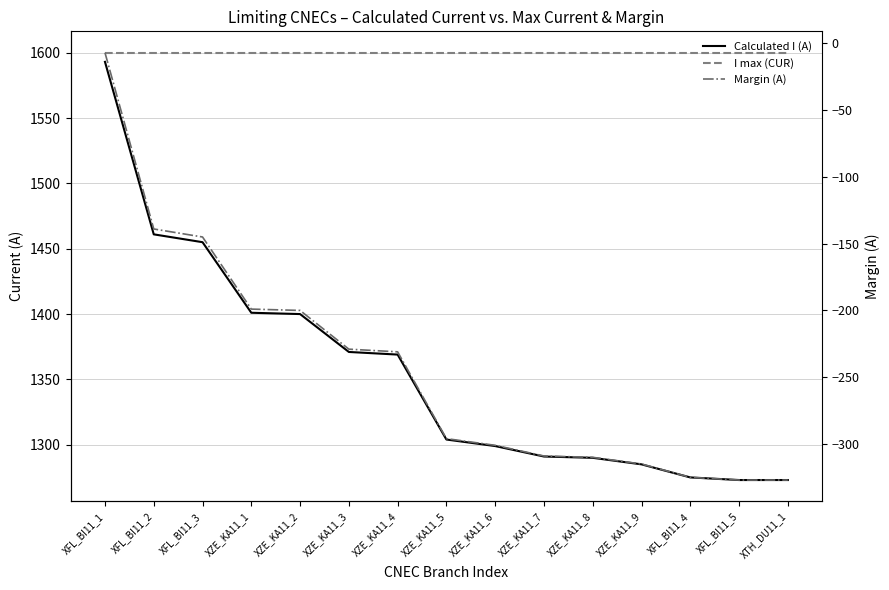

At which label does Calculated I (A) reach its peak?

XFL_BI11_1